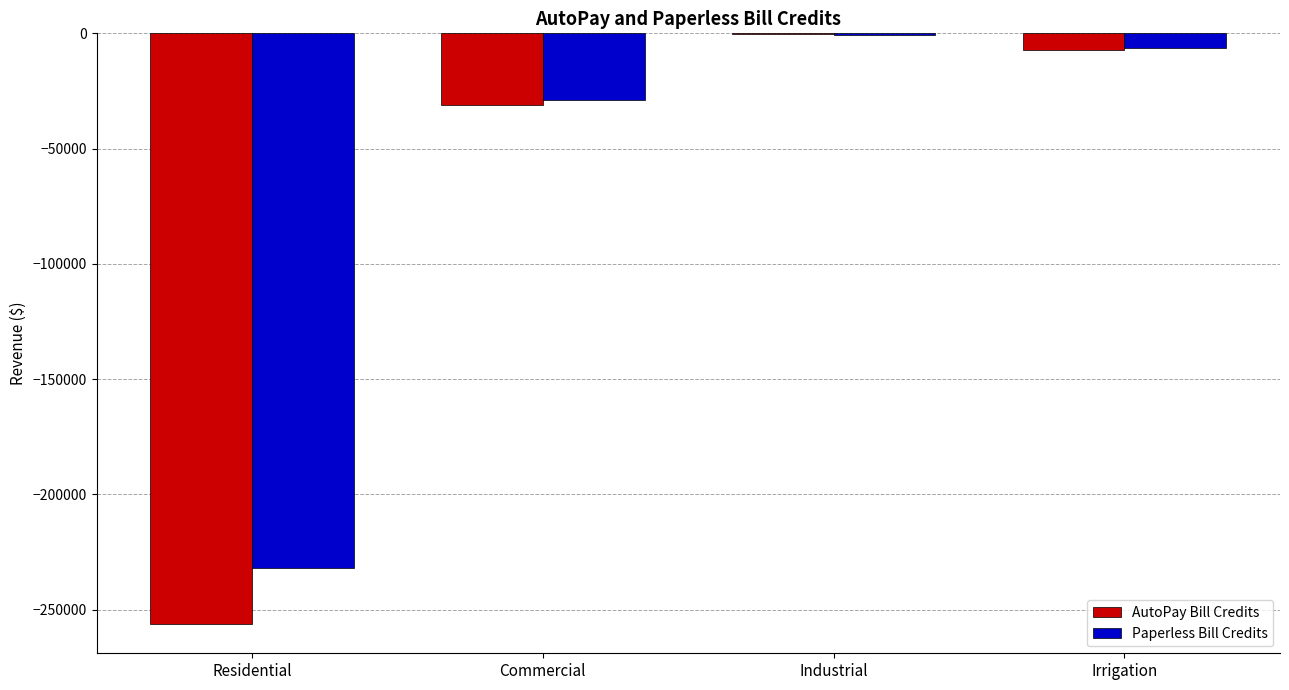

Does the chart contain stacked bars?

No